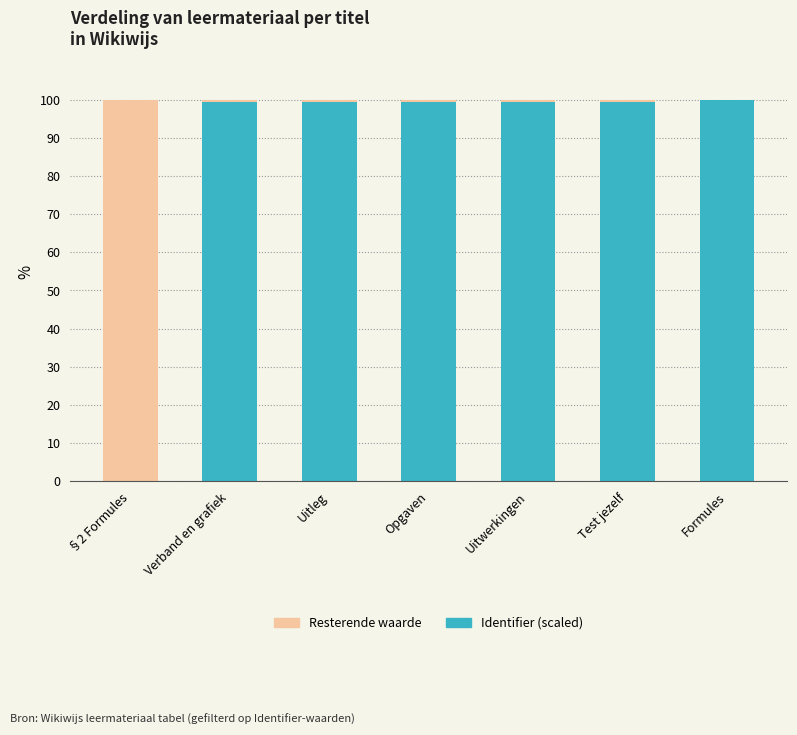

What are all the series names shown in the legend?

Resterende waarde, Identifier (scaled)